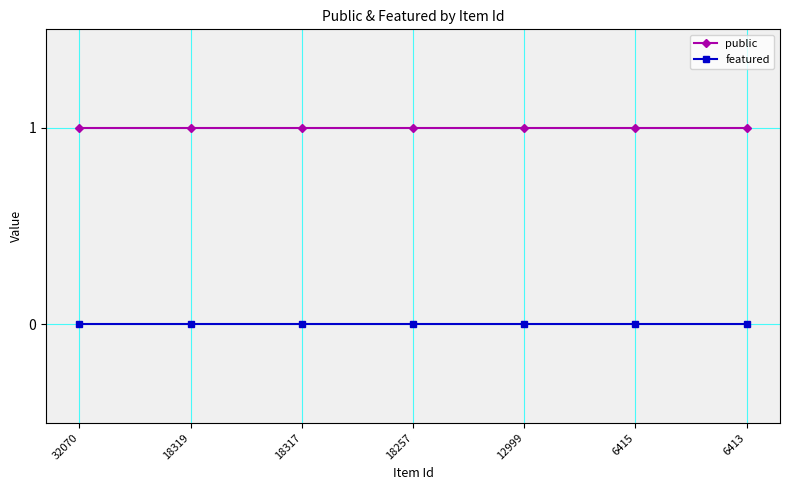

What is the value of the public point at the 6th from the left?

1